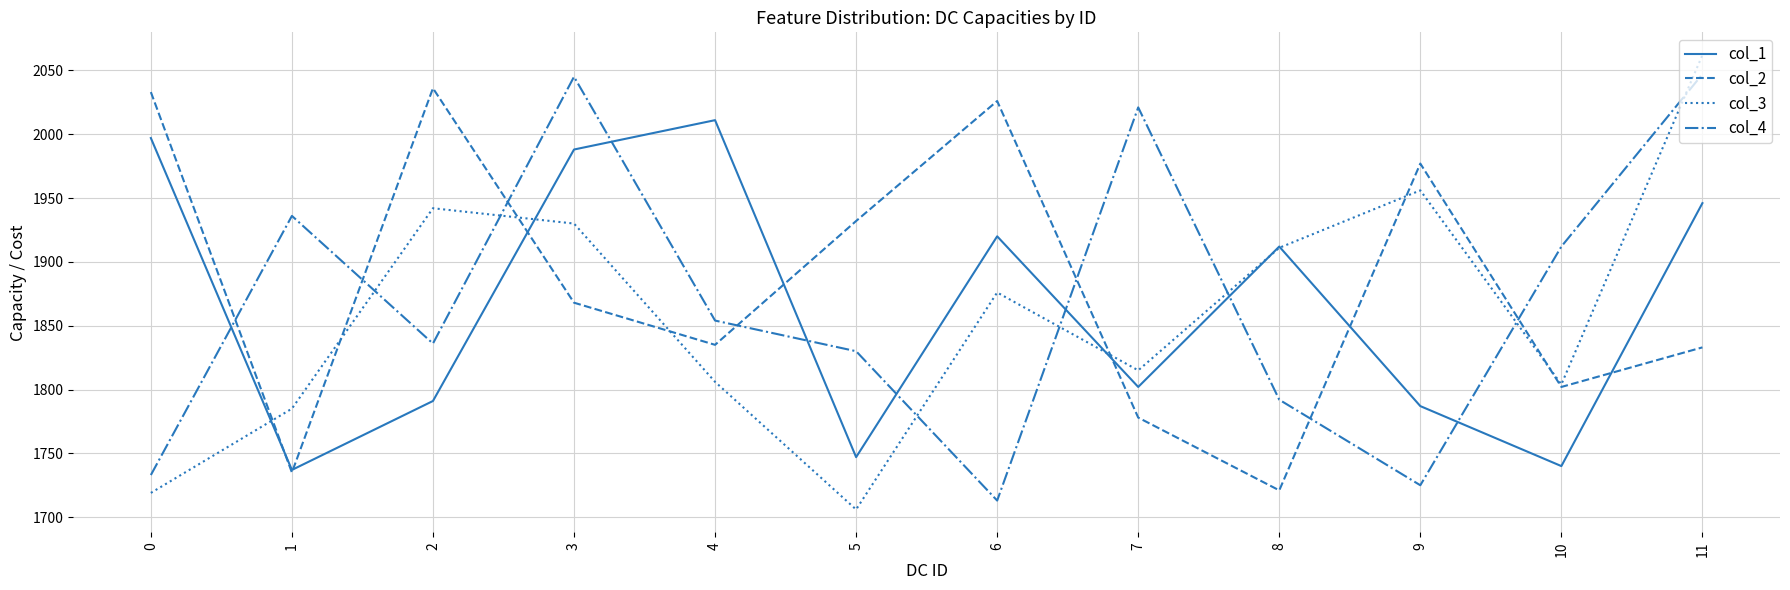

What are all the series names shown in the legend?

col_1, col_2, col_3, col_4